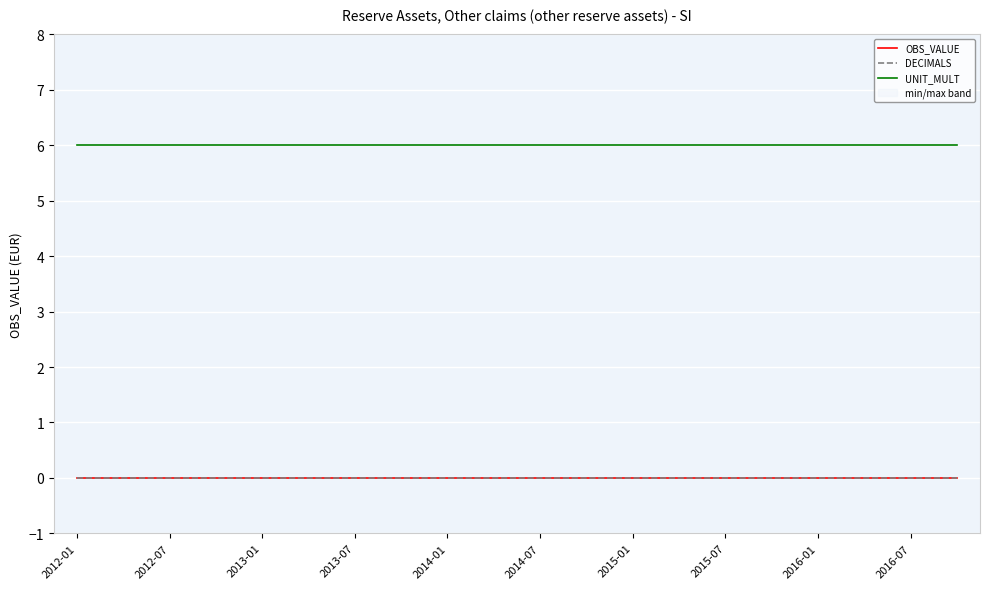

What are all the series names shown in the legend?

OBS_VALUE, DECIMALS, UNIT_MULT